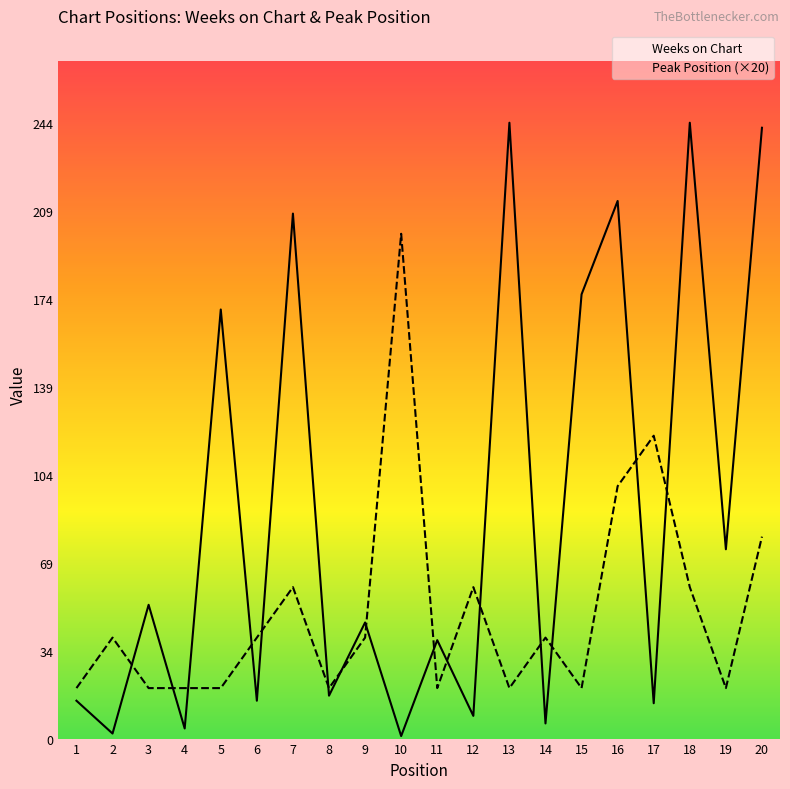

True or false: Peak Position (×20) has a value of 20 at 3.

True